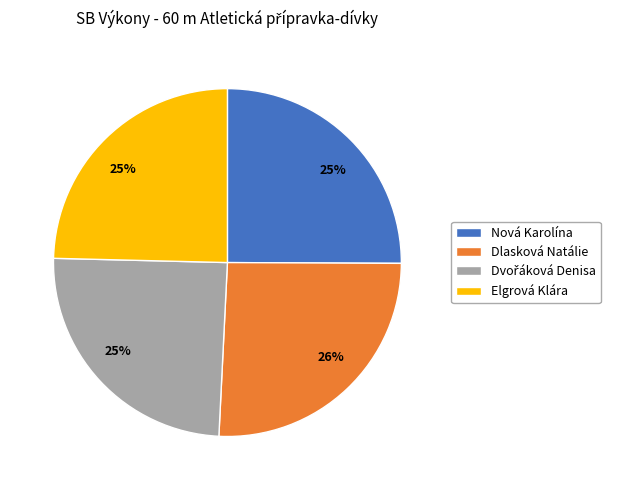

Is it true that Dlasková Natálie is 26% of the pie?

True